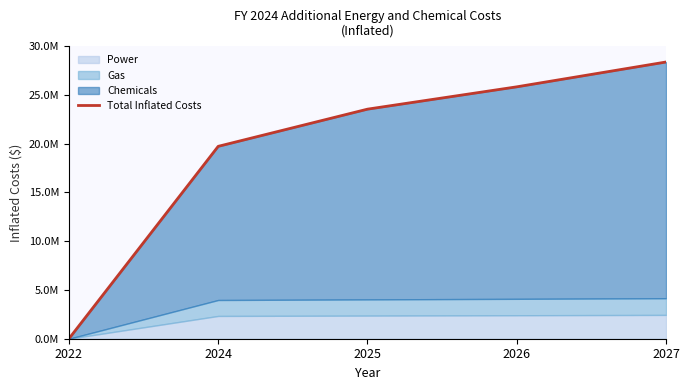

Rank the categories by value from highest to lowest.

2027, 2026, 2025, 2024, 2022